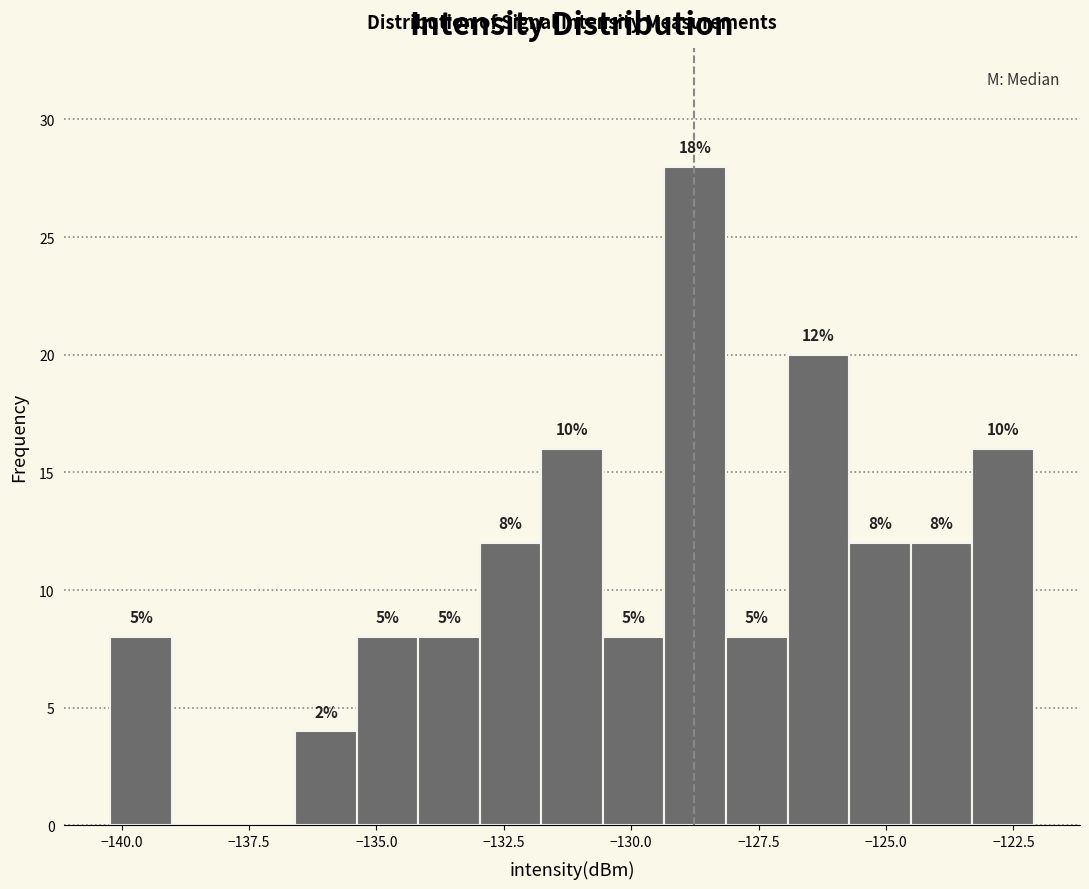

Read against the x-axis, roughly where is the centre of the tallest bar?

-128.5